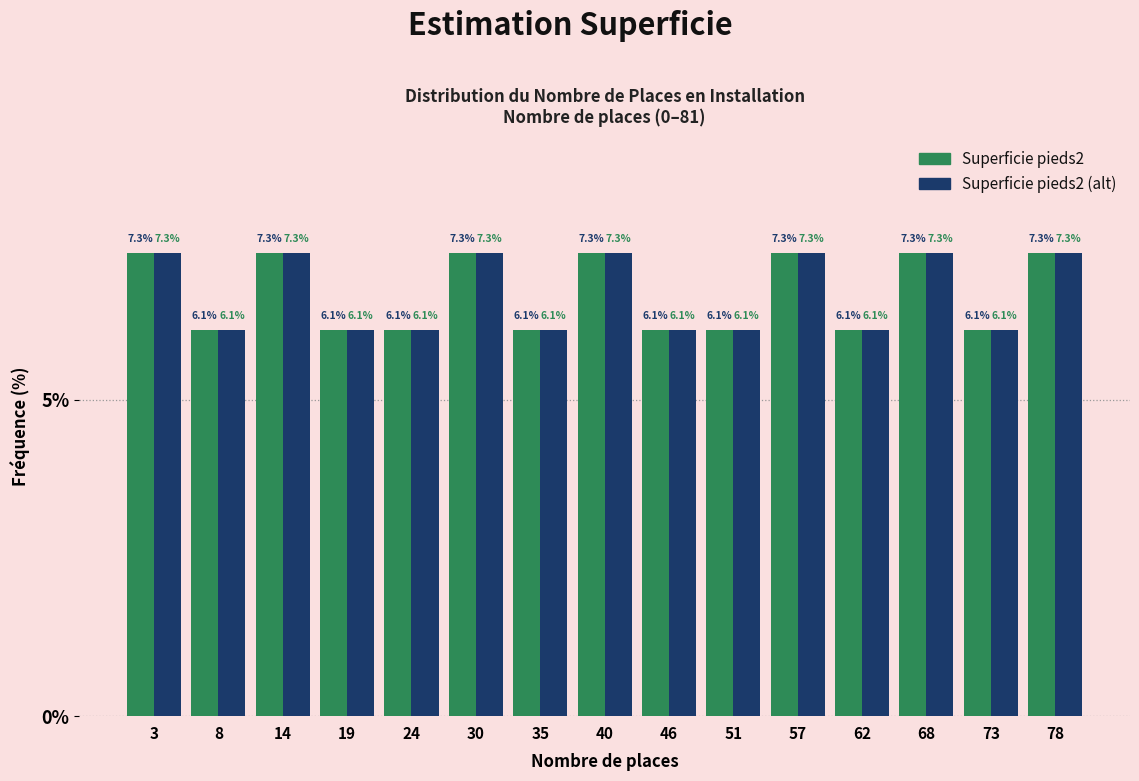

Reading left to right, transcribe this chart: for each range on the x-axis, give the height of each series' bar. The bar edges are not printed on the chart, so give them approximately, as read against the axis.

0.0 to 5.4: Superficie pieds2=7.3	Superficie pieds2 (alt)=7.3
5.4 to 10.8: Superficie pieds2=6.1	Superficie pieds2 (alt)=6.1
10.8 to 16.2: Superficie pieds2=7.3	Superficie pieds2 (alt)=7.3
16.2 to 21.6: Superficie pieds2=6.1	Superficie pieds2 (alt)=6.1
21.6 to 27.0: Superficie pieds2=6.1	Superficie pieds2 (alt)=6.1
27.0 to 32.4: Superficie pieds2=7.3	Superficie pieds2 (alt)=7.3
32.4 to 37.8: Superficie pieds2=6.1	Superficie pieds2 (alt)=6.1
37.8 to 43.2: Superficie pieds2=7.3	Superficie pieds2 (alt)=7.3
43.2 to 48.6: Superficie pieds2=6.1	Superficie pieds2 (alt)=6.1
48.6 to 54.0: Superficie pieds2=6.1	Superficie pieds2 (alt)=6.1
54.0 to 59.4: Superficie pieds2=7.3	Superficie pieds2 (alt)=7.3
59.4 to 64.8: Superficie pieds2=6.1	Superficie pieds2 (alt)=6.1
64.8 to 70.2: Superficie pieds2=7.3	Superficie pieds2 (alt)=7.3
70.2 to 75.6: Superficie pieds2=6.1	Superficie pieds2 (alt)=6.1
75.6 to 81.0: Superficie pieds2=7.3	Superficie pieds2 (alt)=7.3